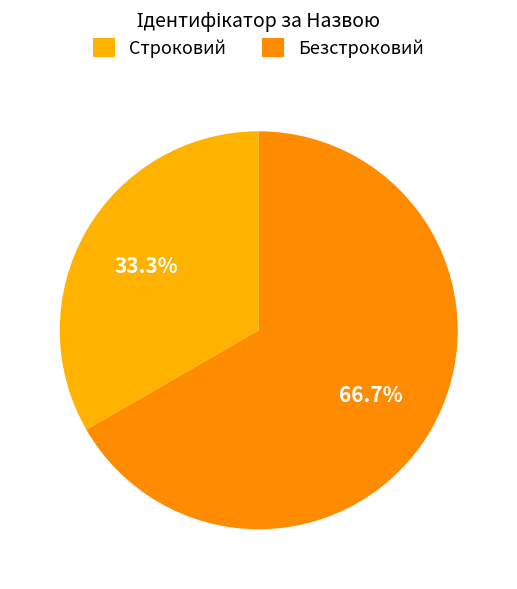

Do Строковий and Безстроковий together represent more than half of the pie?

Yes